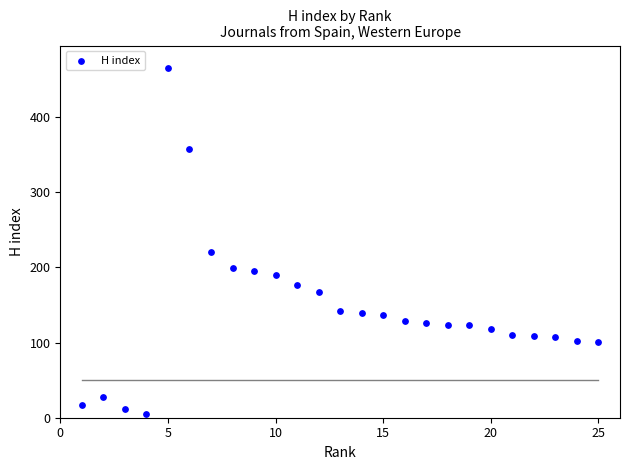

What Y value in the scatter plot is closest to 235?

221